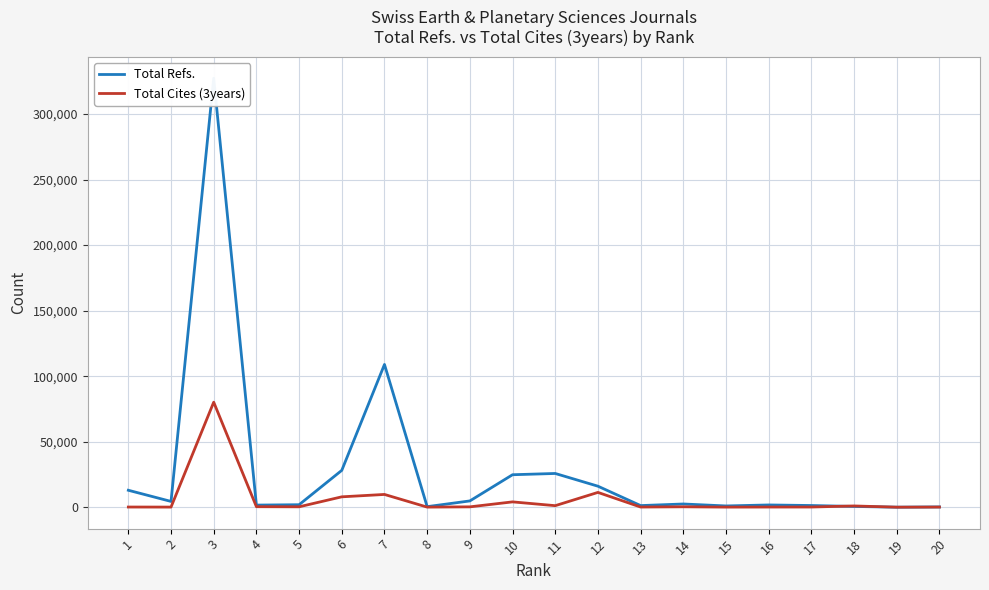

At which label is Total Refs. closest to 163690?

7